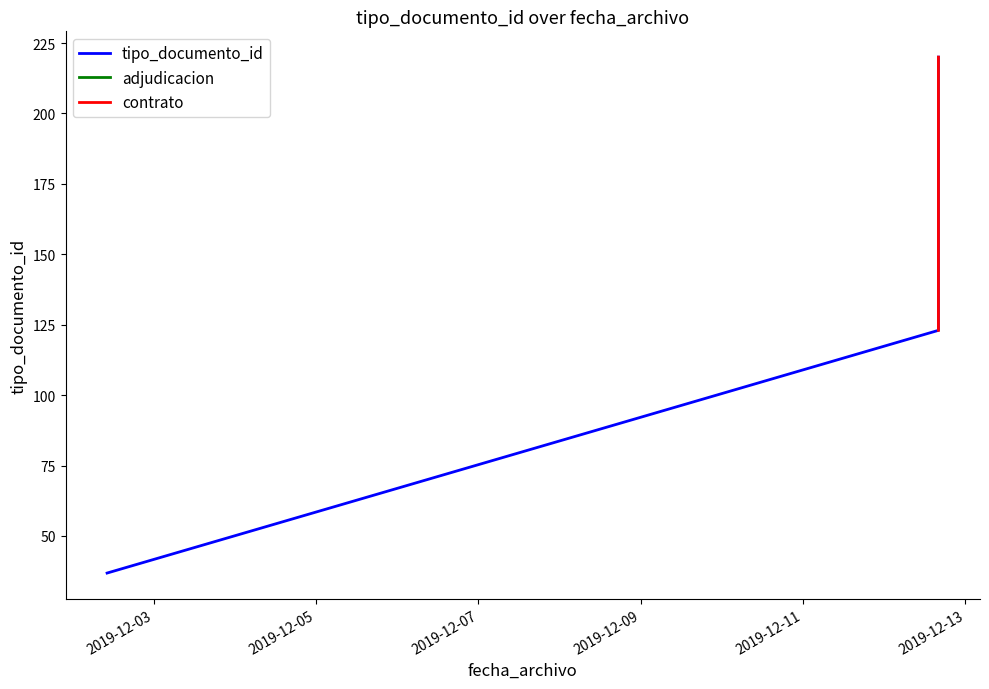

What are all the series names shown in the legend?

tipo_documento_id, adjudicacion, contrato